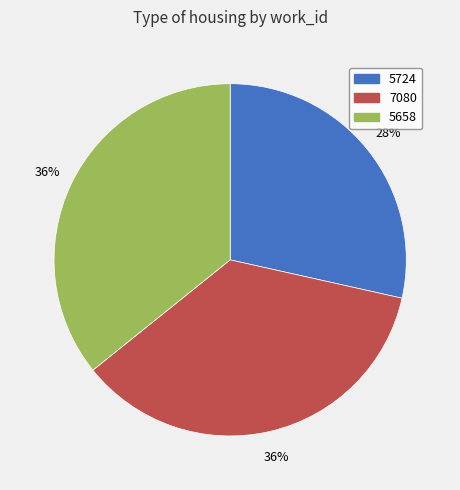

Count the number of slices in the pie.

3